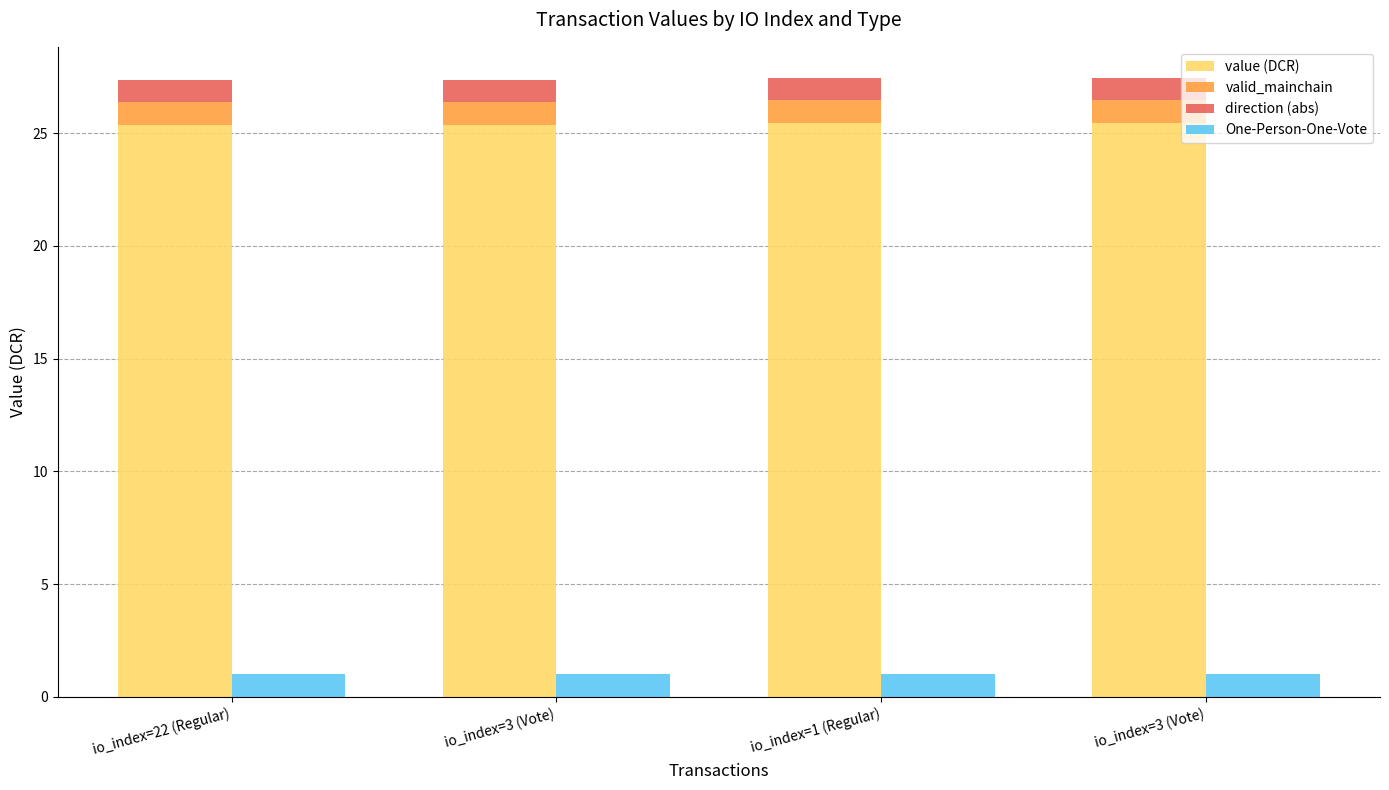

True or false: valid_mainchain has a value of 1.0 at io_index=3 (Vote).

True